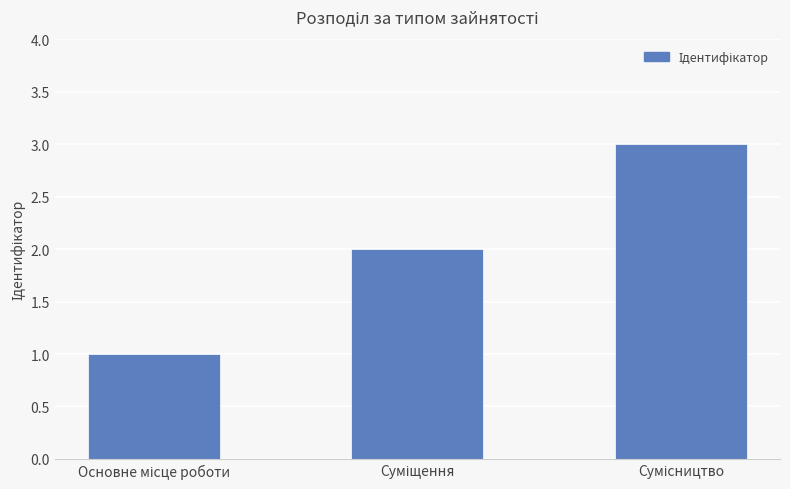

What is the sum of all values?

6